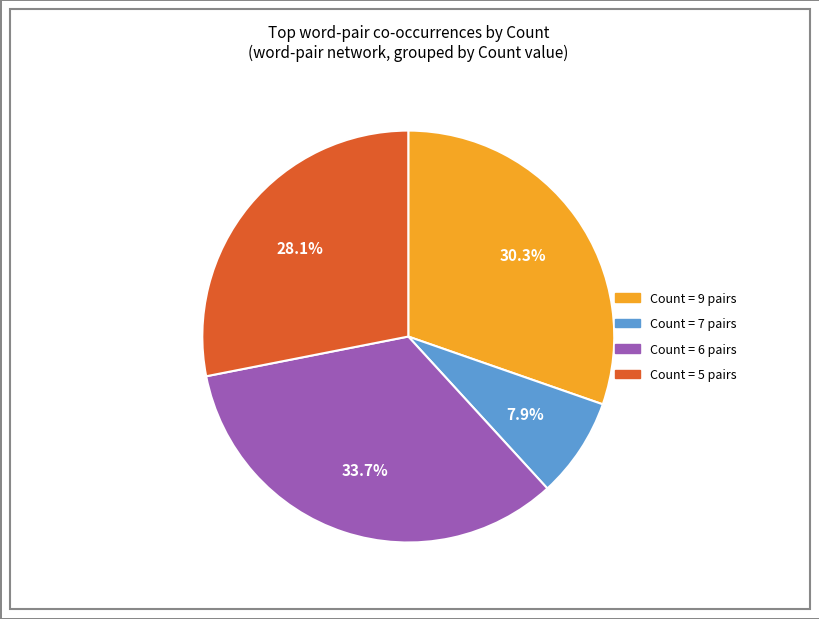

Does any single category account for the majority?

No